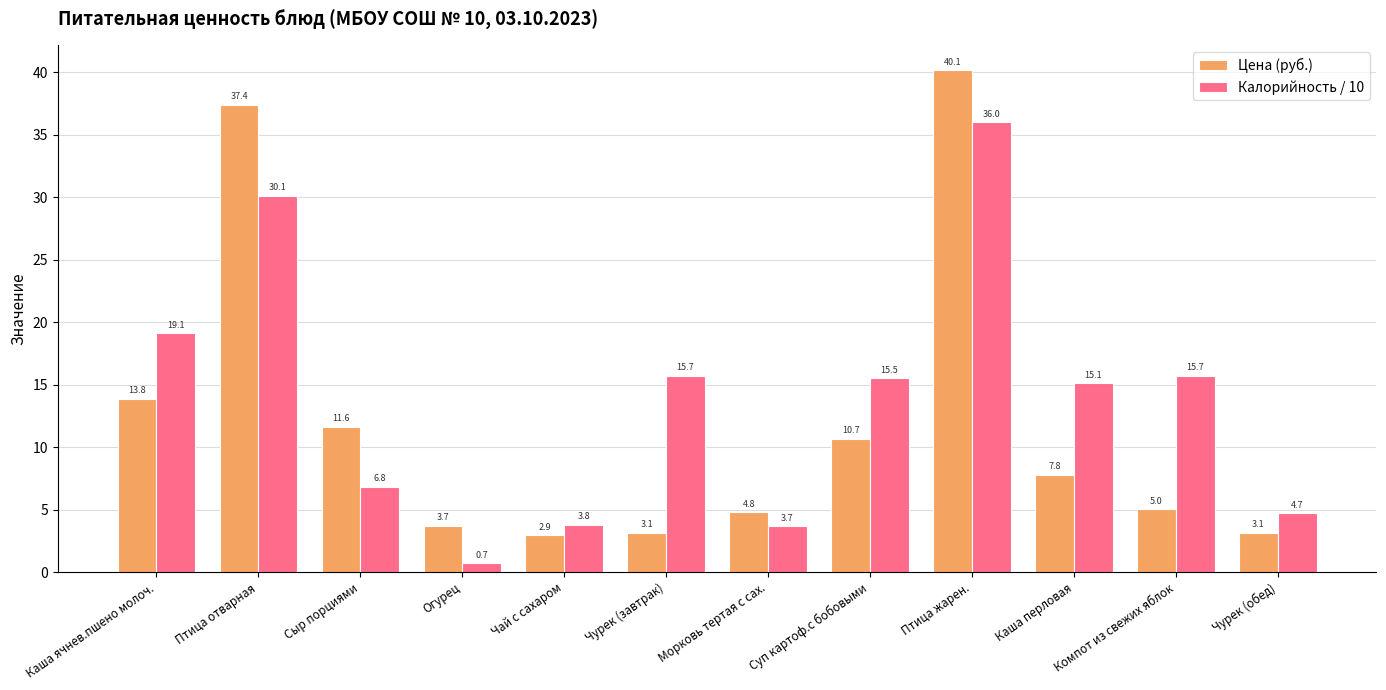

The Цена (руб.) series shows 4.8 at Морковь тертая с сах.. True or false?

True